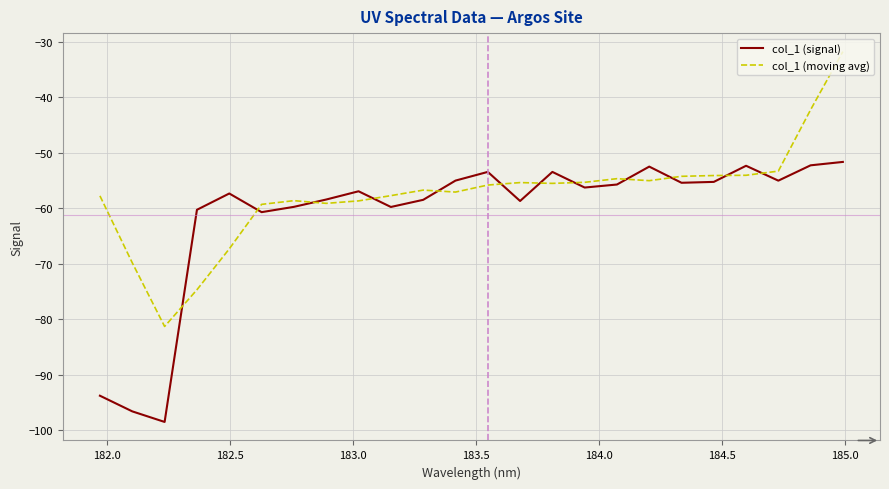

Which series ends up on top after the final intersection of col_1 (moving avg) and col_1 (signal)?

col_1 (moving avg)